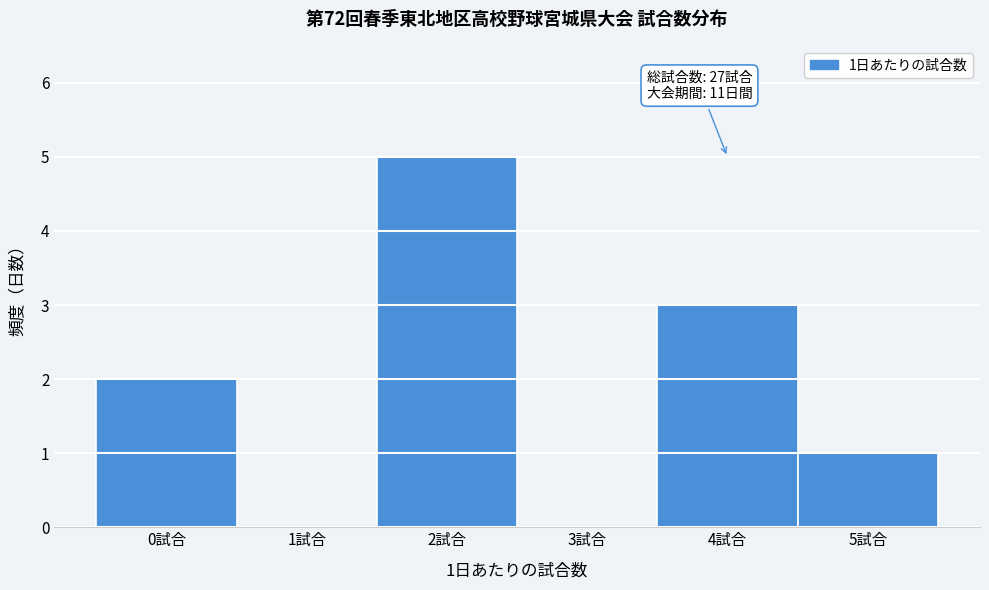

Over which range of the x-axis is the bar tallest?

1.5 to 2.5